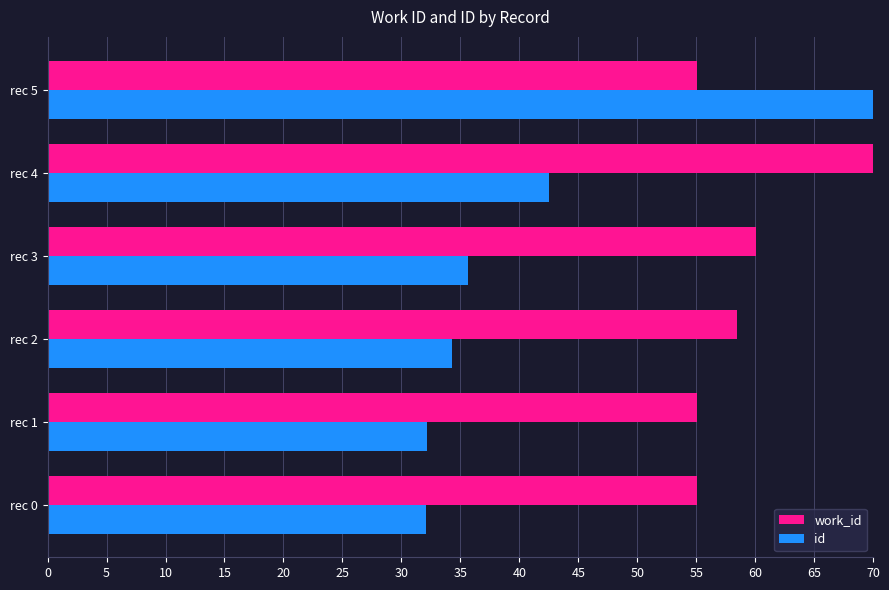

Where is id nearest to the value 51?

rec 4